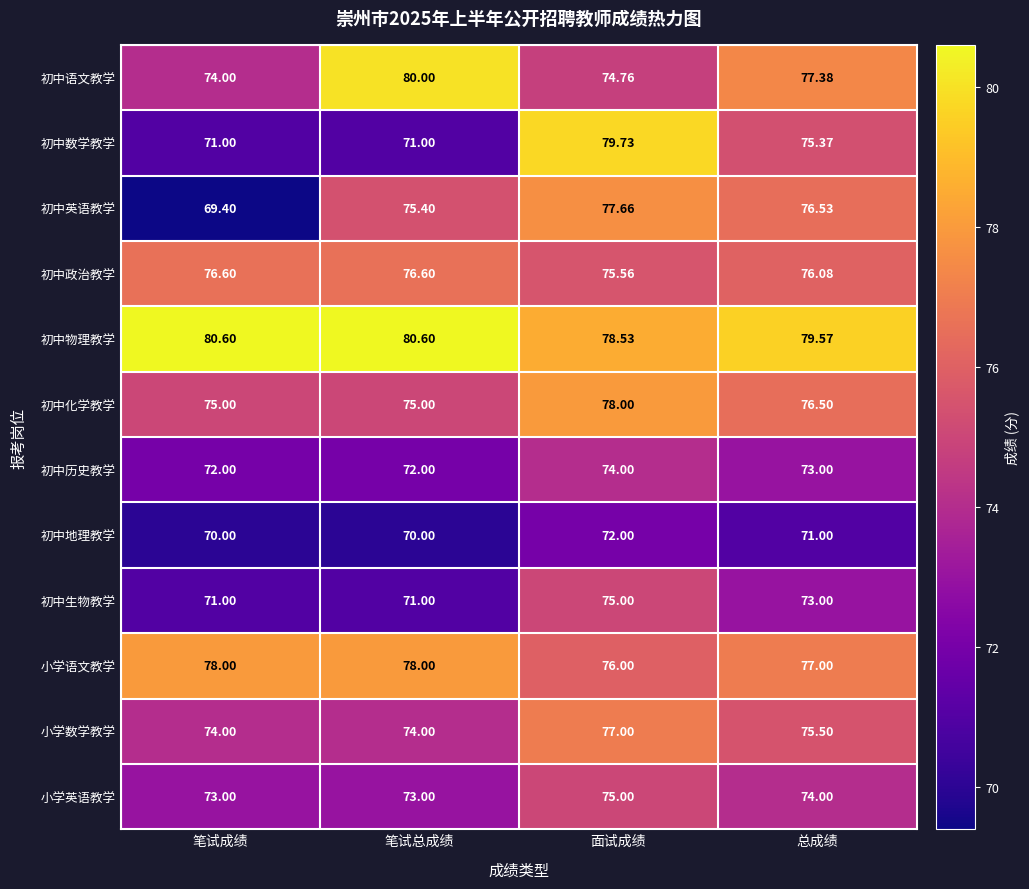

At which category is the sum across all series the highest?

面试成绩